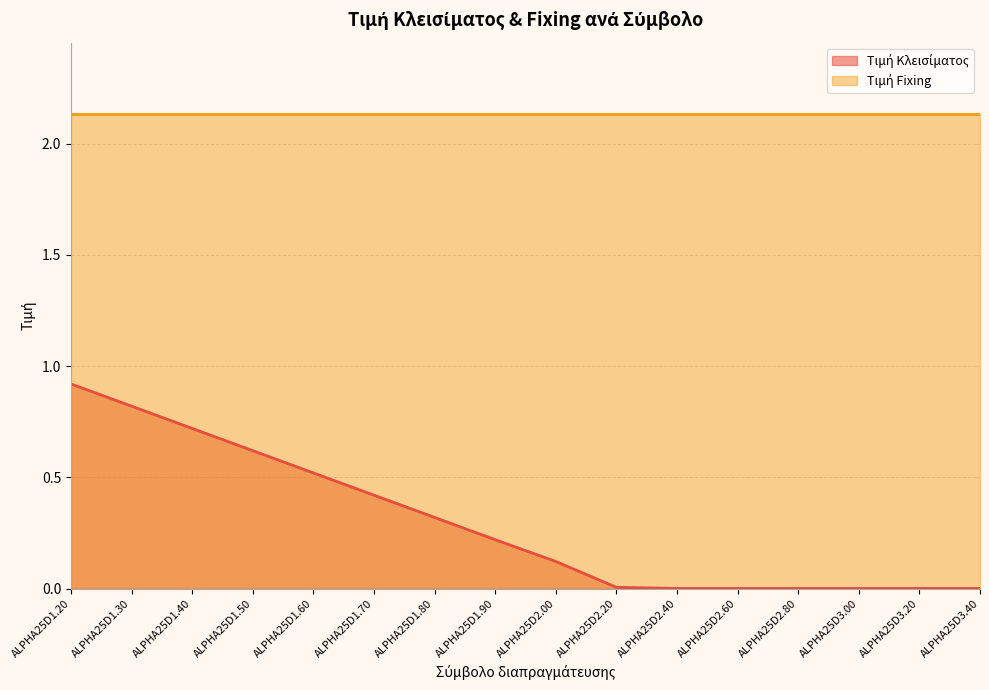

What is the approximate value at ALPHA25D1.50?

0.6